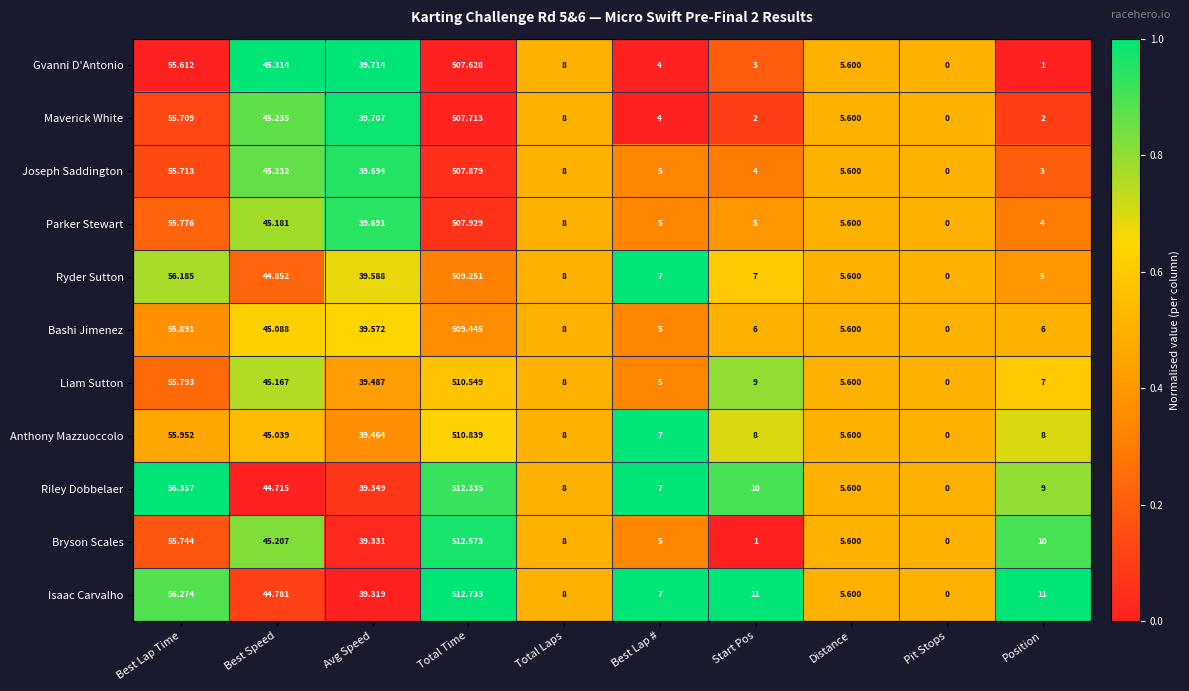

At which label does Ryder Sutton first exceed 8?

Best Lap Time